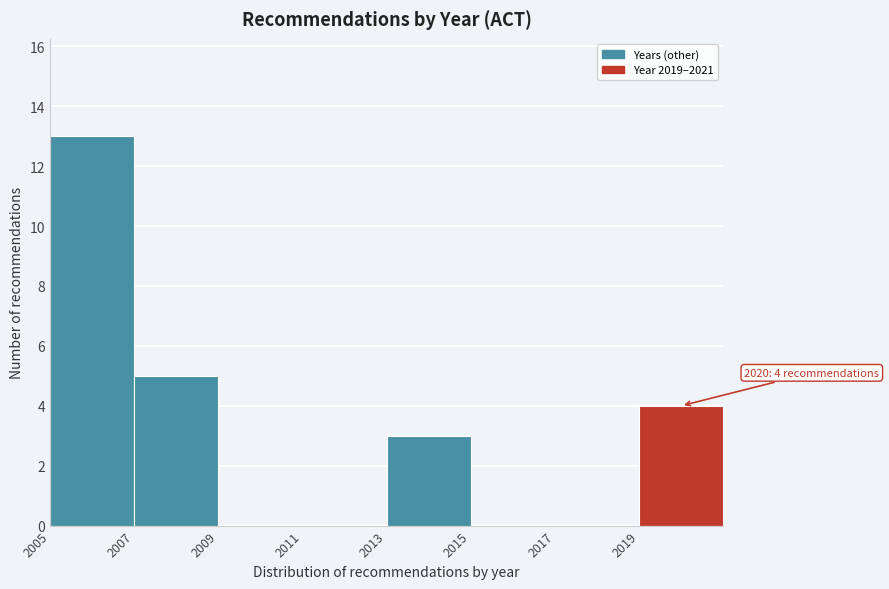

Which range on the x-axis has the tallest bar?

2005 to 2007